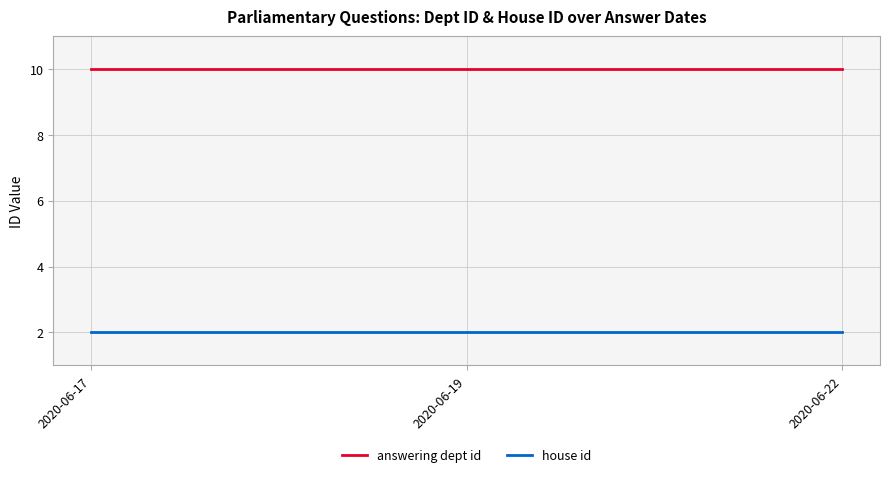

How many lines are shown in the chart?

2